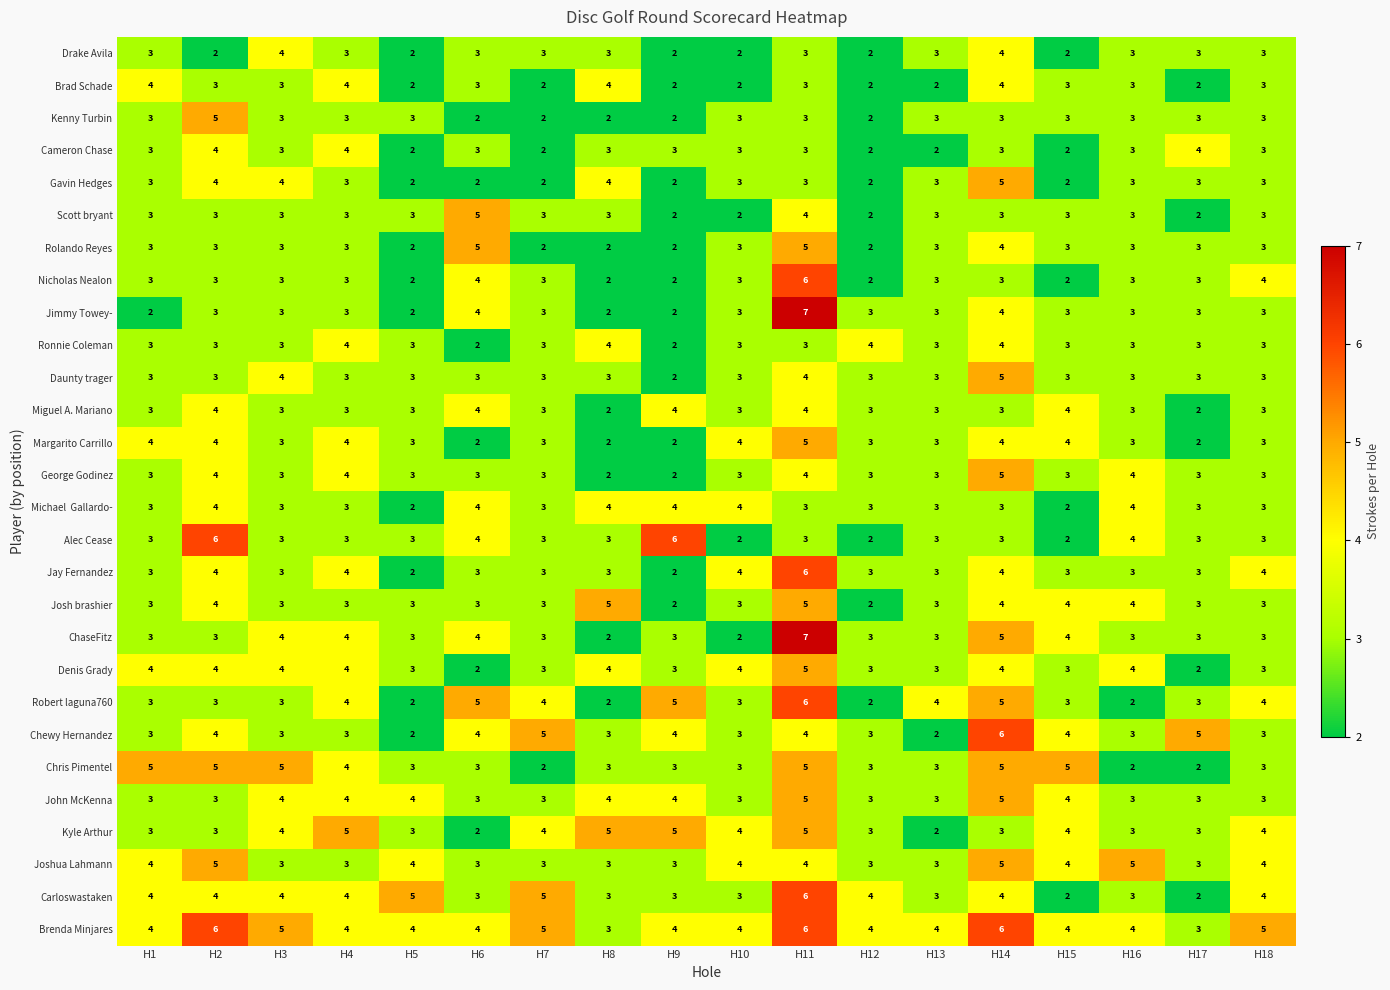

Read the Nicholas Nealon value at H14.

3